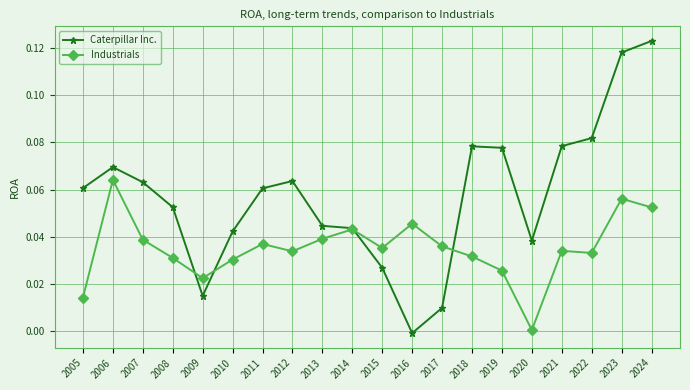

Where is the first local maximum for Industrials?

2006